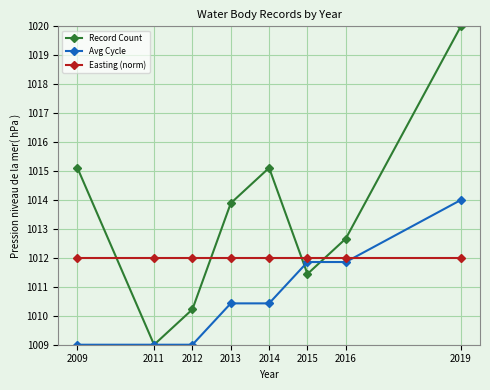

What is the value of the Easting (norm) point at the 2nd from the left?

1012.0